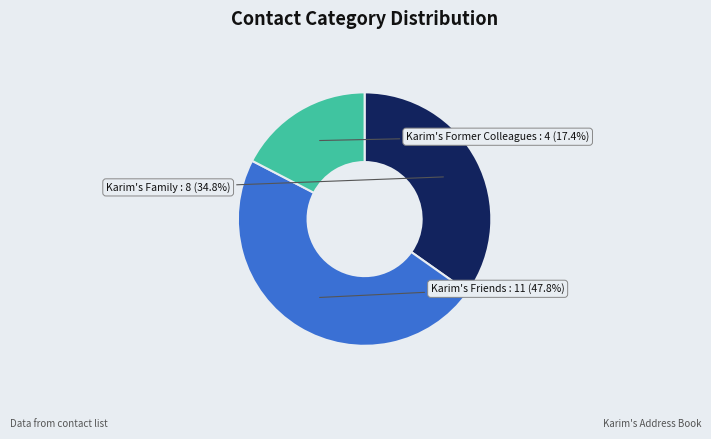

Rank the categories by value from lowest to highest.

Karim's Former Colleagues, Karim's Family, Karim's Friends